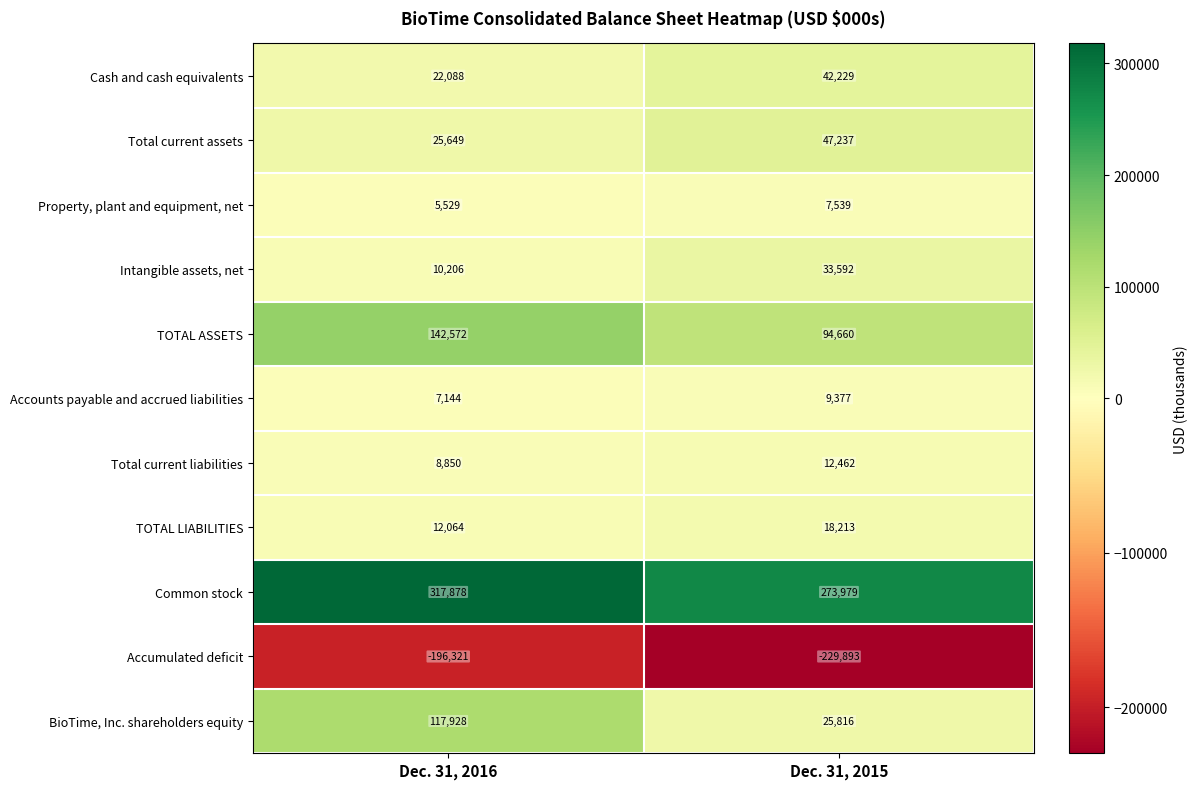

The Common stock series shows 273979 at Dec. 31, 2015. True or false?

True